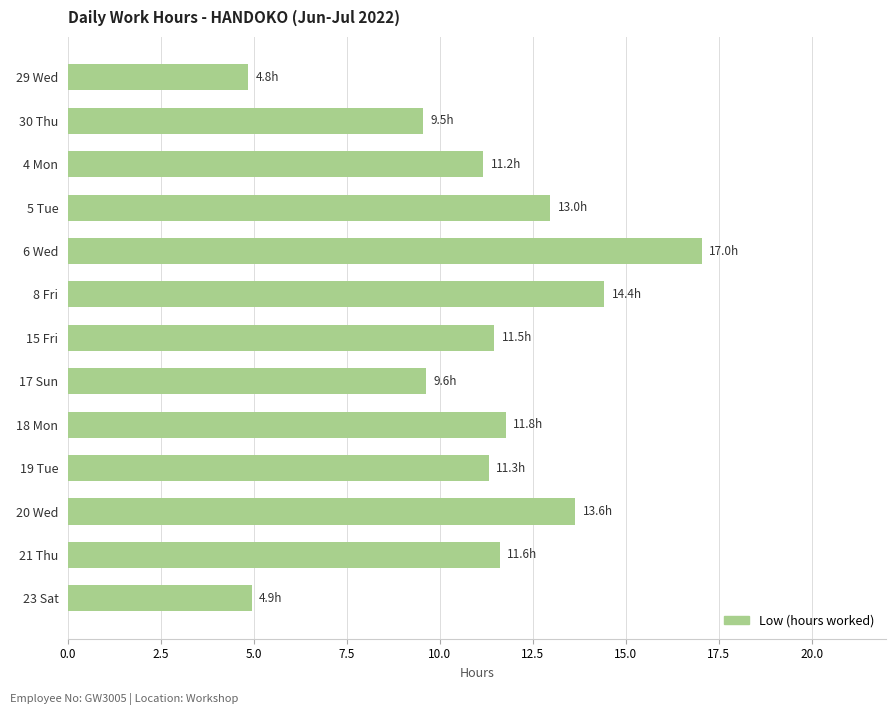

True or false: the data shows 1.9 at 29 Wed.

False